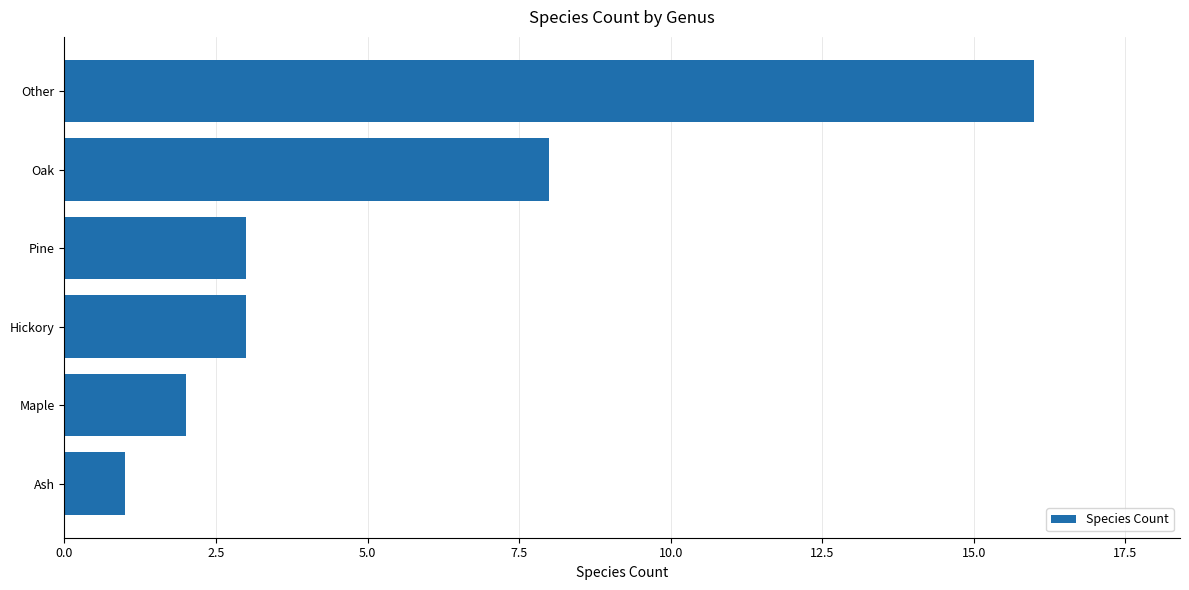

At which category does the chart reach its peak across all series?

Other